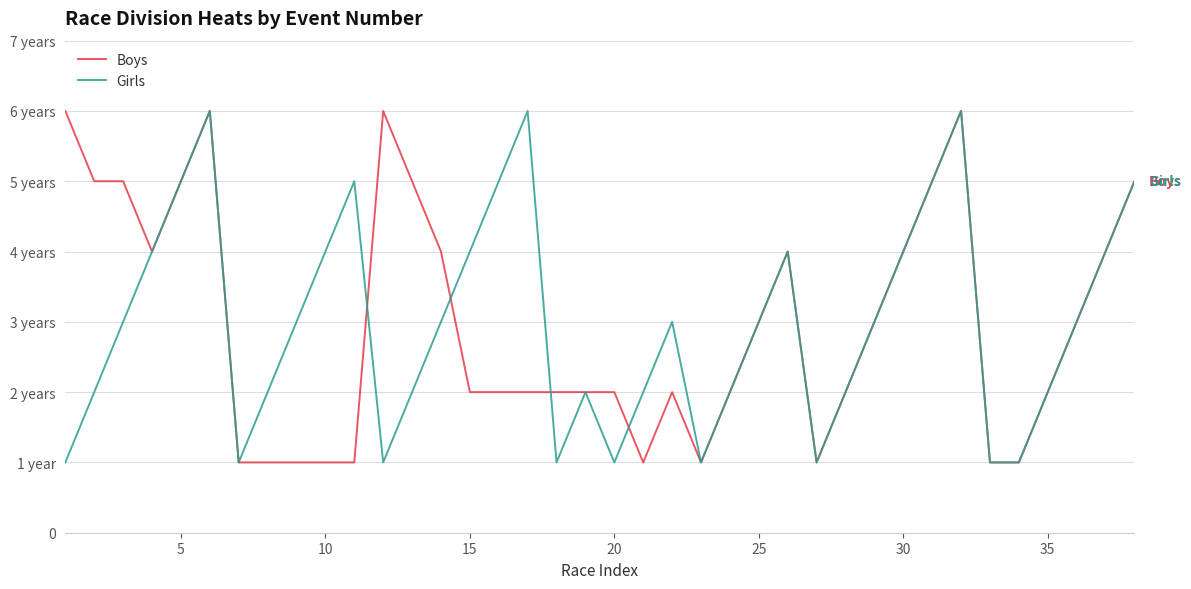

What is the average value of the Boys series?

3